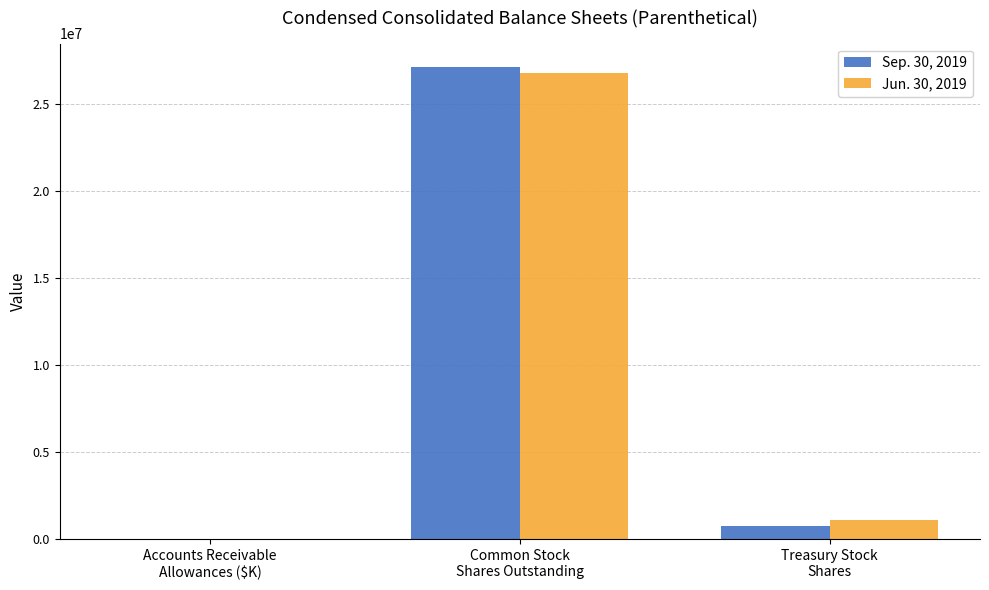

Are the bars grouped side by side (vs. stacked)?

Yes